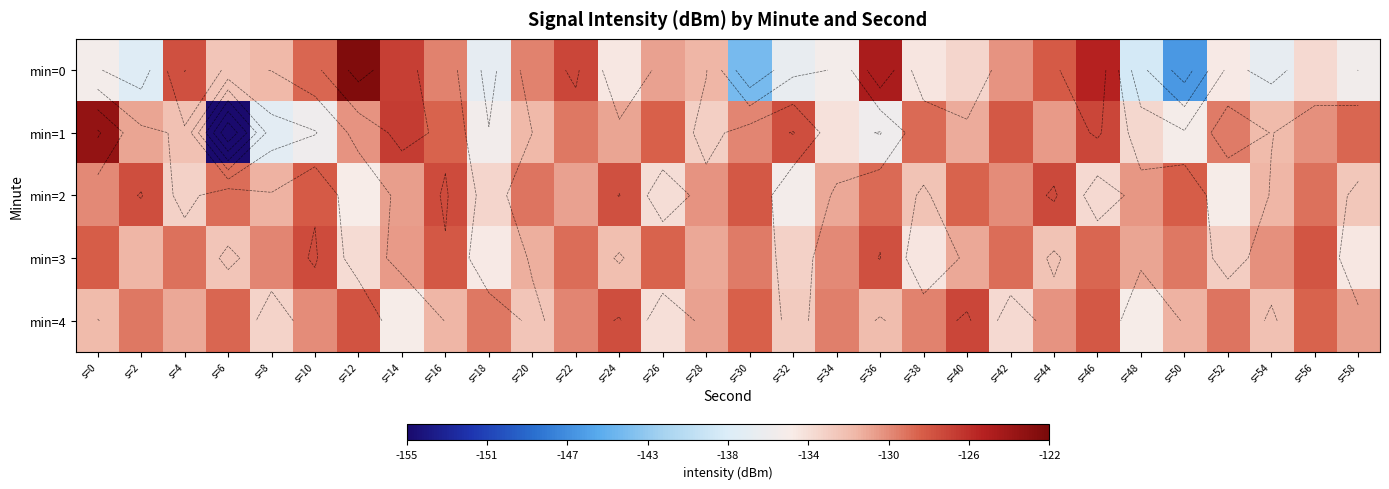

The value of min=4 at s=16 is -233.5. True or false?

False